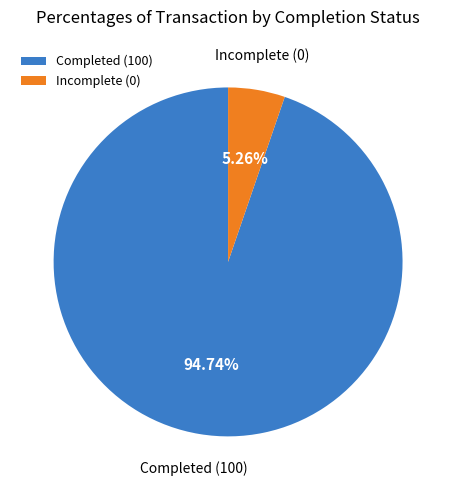

Between Incomplete (0) and Completed (100), which is larger?

Completed (100)